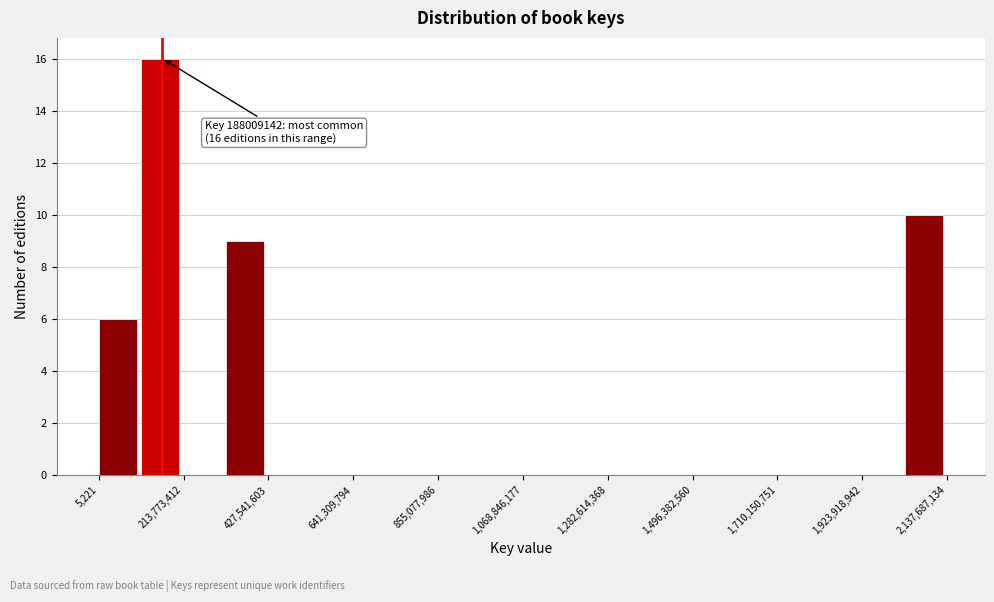

Around what value on the x-axis is the tallest bar? Give the approximate position of its centre, as read against the axis.

150000000